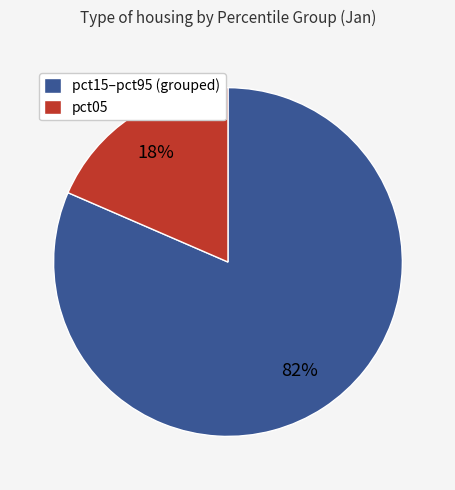

True or false: pct15–pct95 (grouped) accounts for 96% of the total.

False